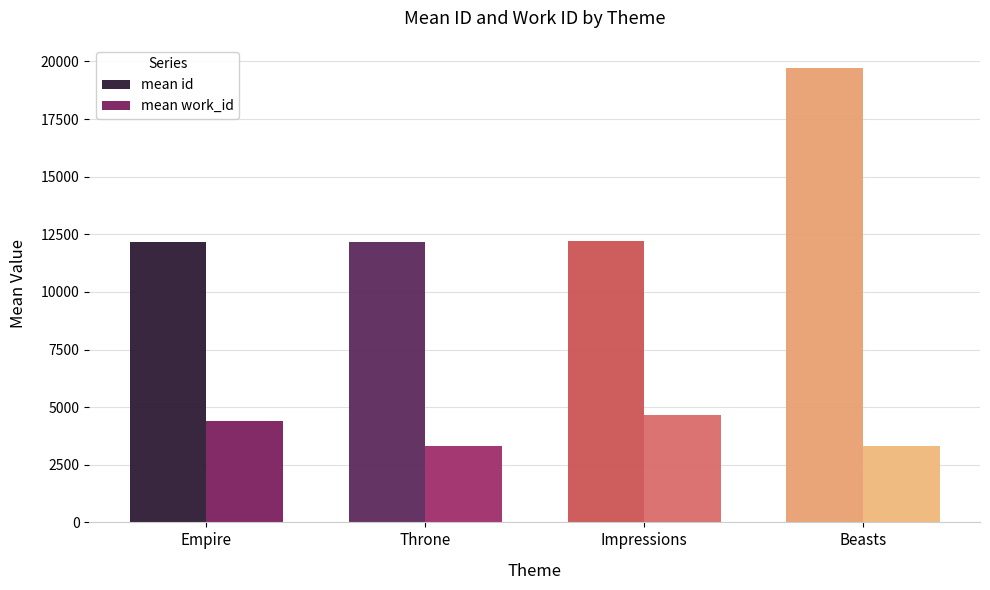

The value of mean id at Empire is 12147.0. True or false?

True